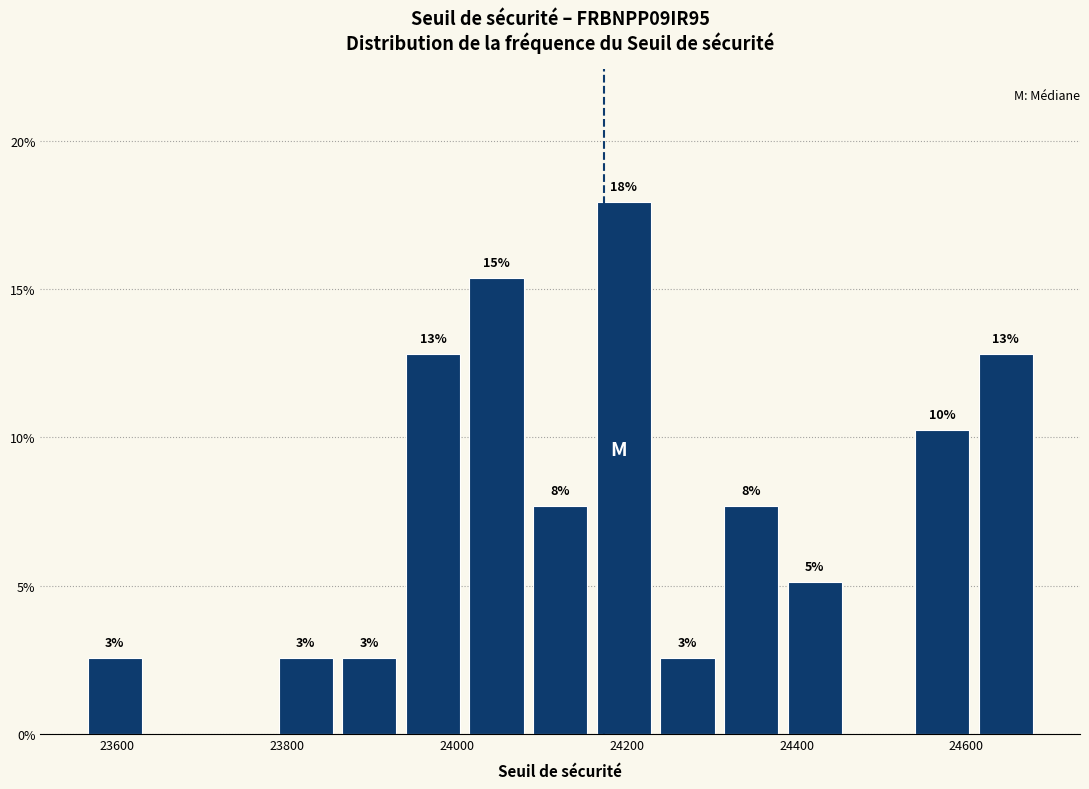

Read against the x-axis, roughly where is the centre of the tallest bar?

24200